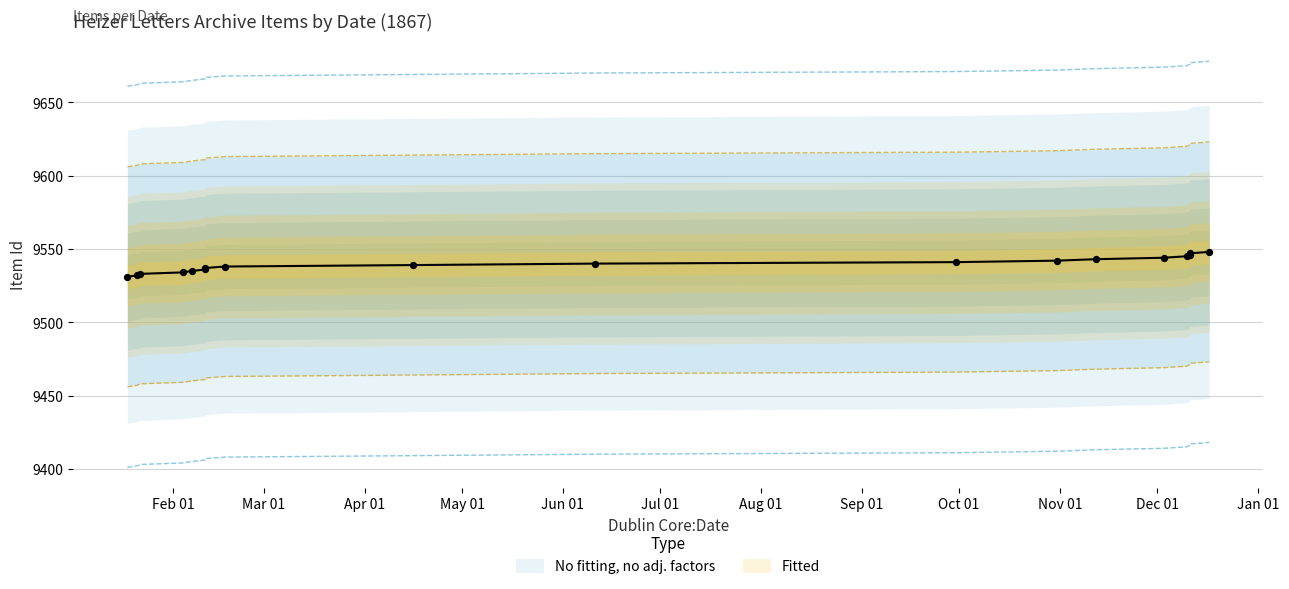

What is the change in value from 1867-02-11 to 1867-12-03?

+8